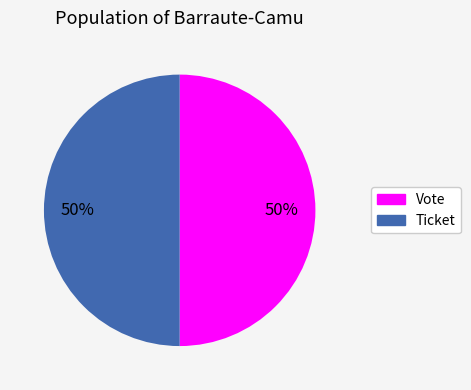

Count the number of slices in the pie.

2